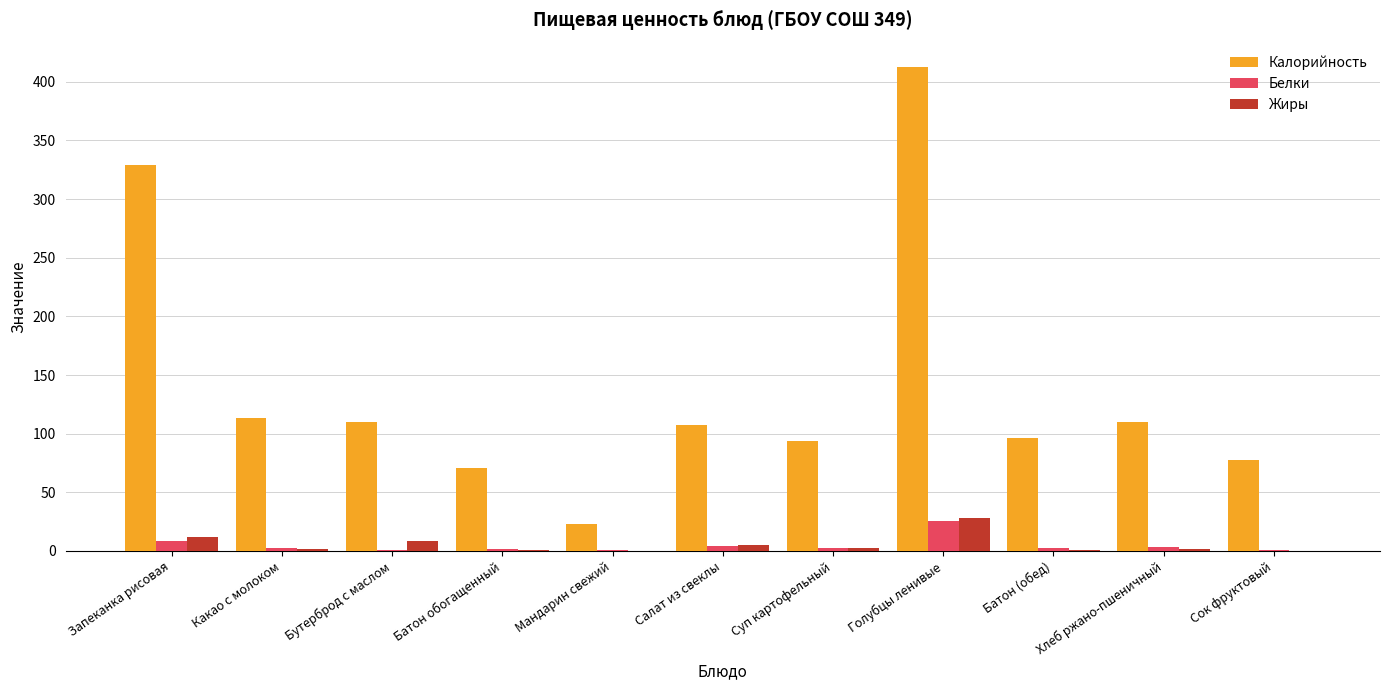

Between Салат из свеклы and Голубцы ленивые, which series saw the biggest shift?

Калорийность